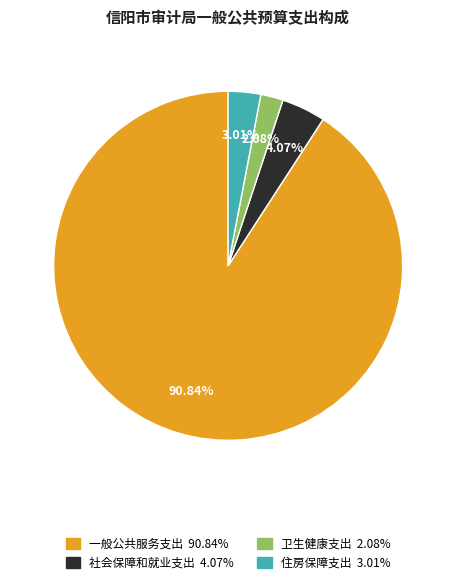

What is the largest slice in the pie chart?

一般公共服务支出